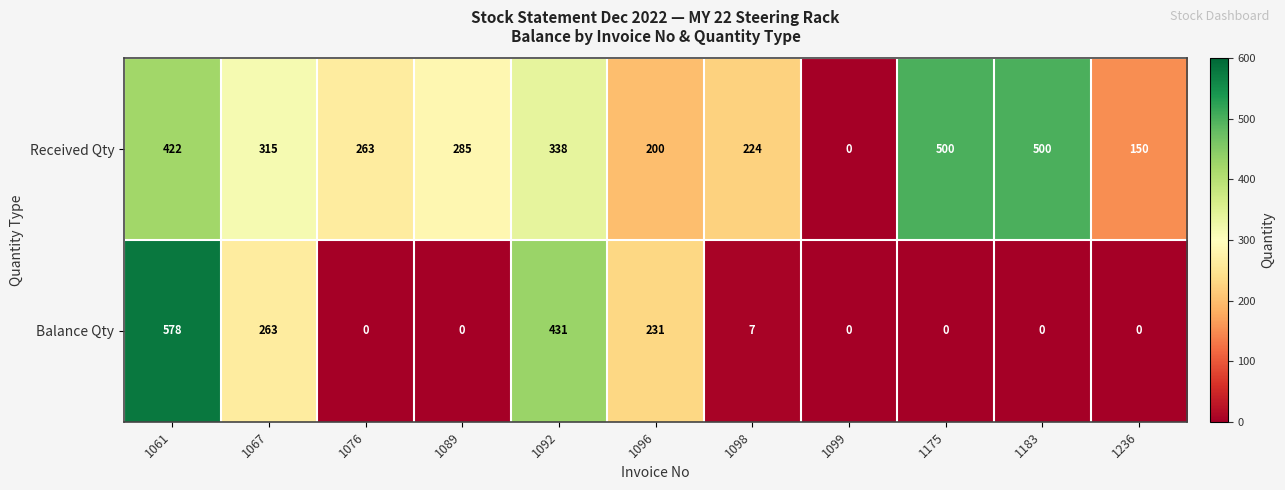

Where is Received Qty nearest to the value 250?

1076